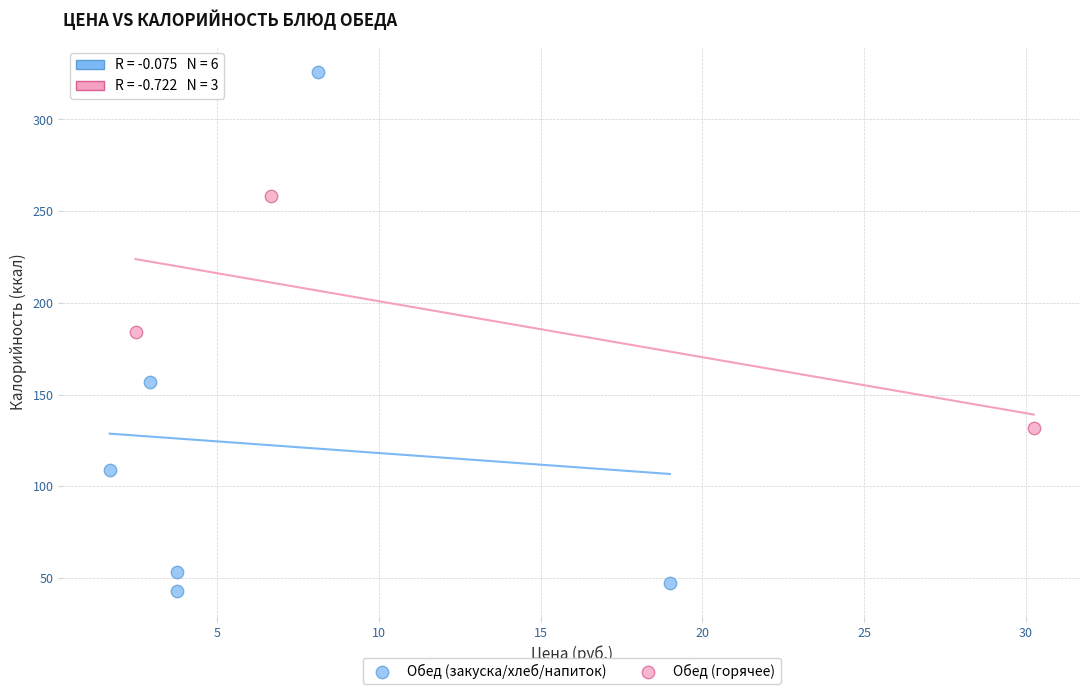

Which series contains the lowest Y value?

Обед (закуска/хлеб/напиток)